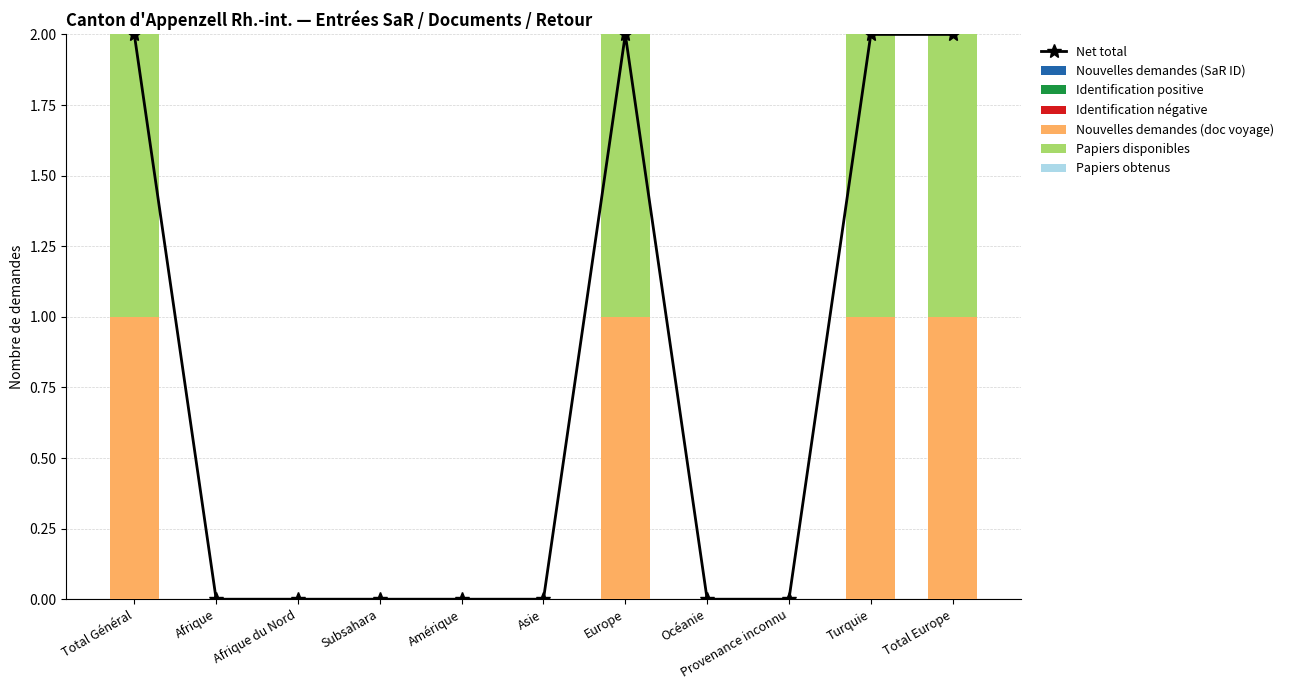

Is it true that Nouvelles demandes (doc voyage) equals 2 at Total Europe?

False